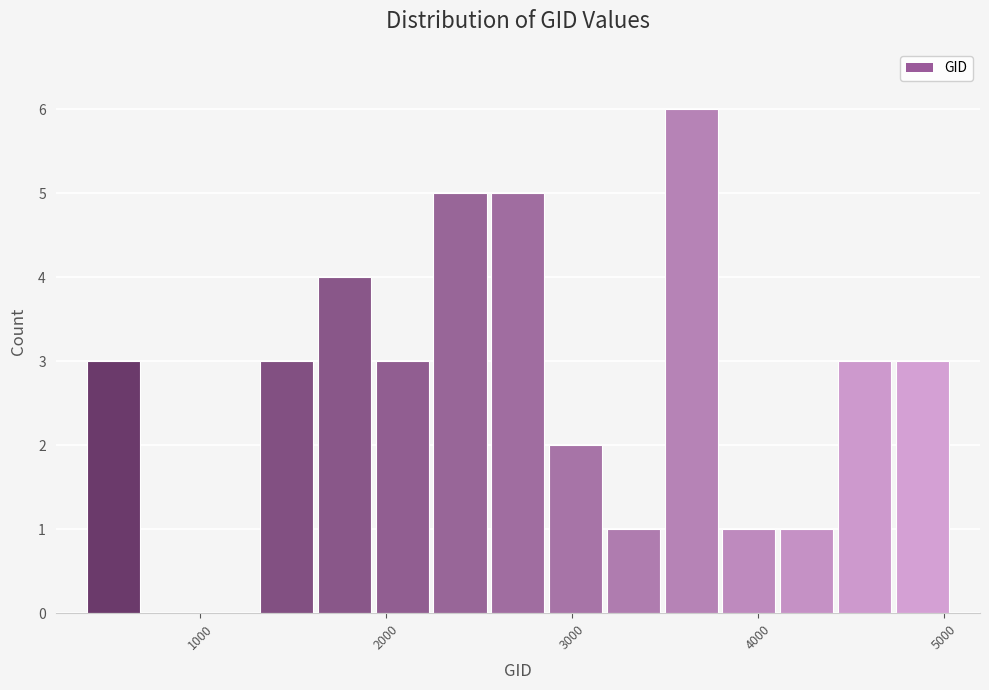

Read against the x-axis, roughly where is the centre of the tallest bar?

3600